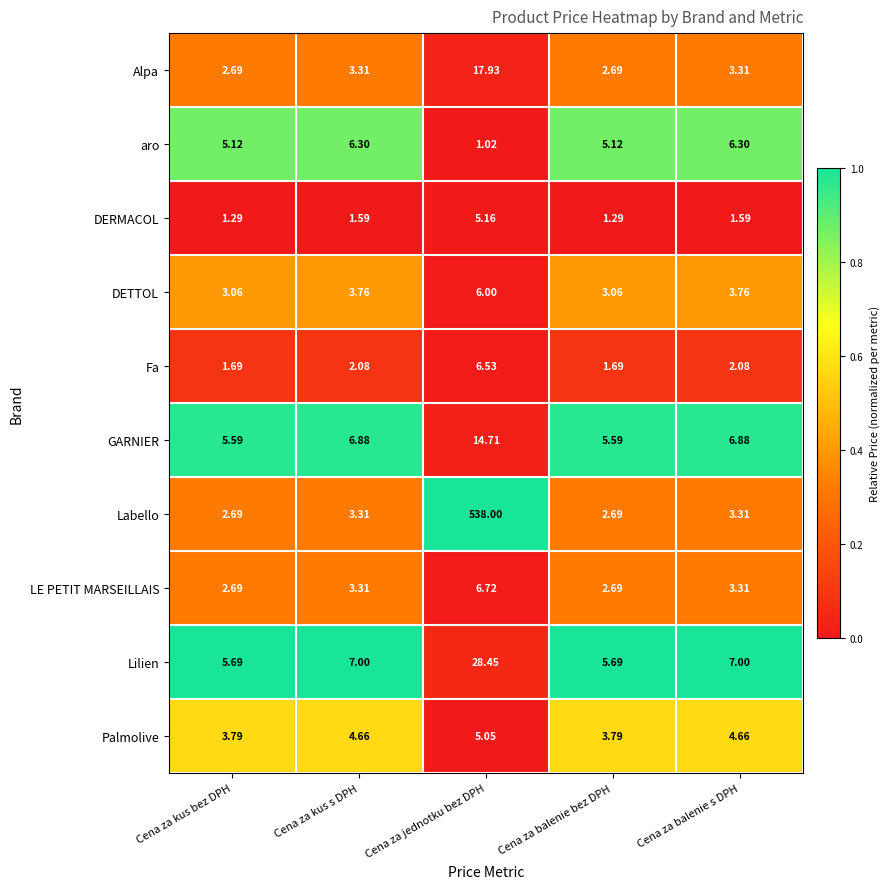

Where does the LE PETIT MARSEILLAIS series first go above 3?

Cena za kus s DPH